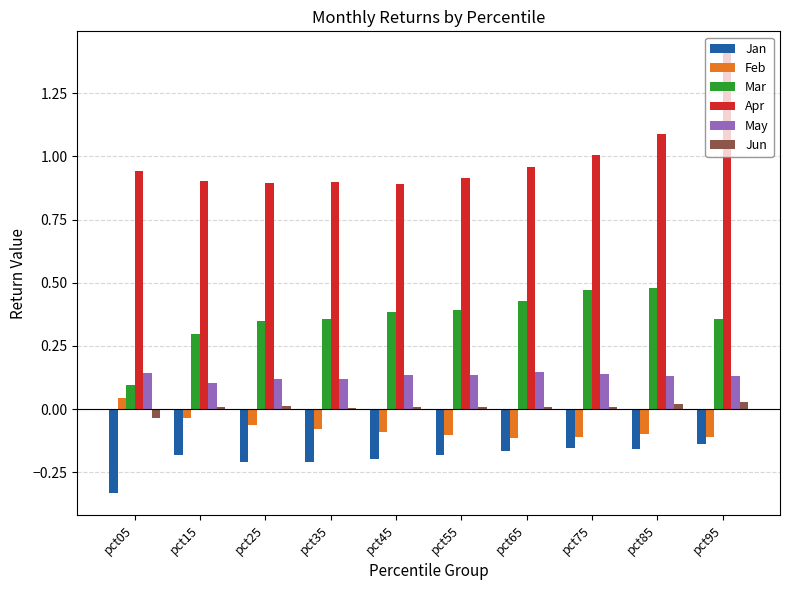

How many series are shown in this chart?

6